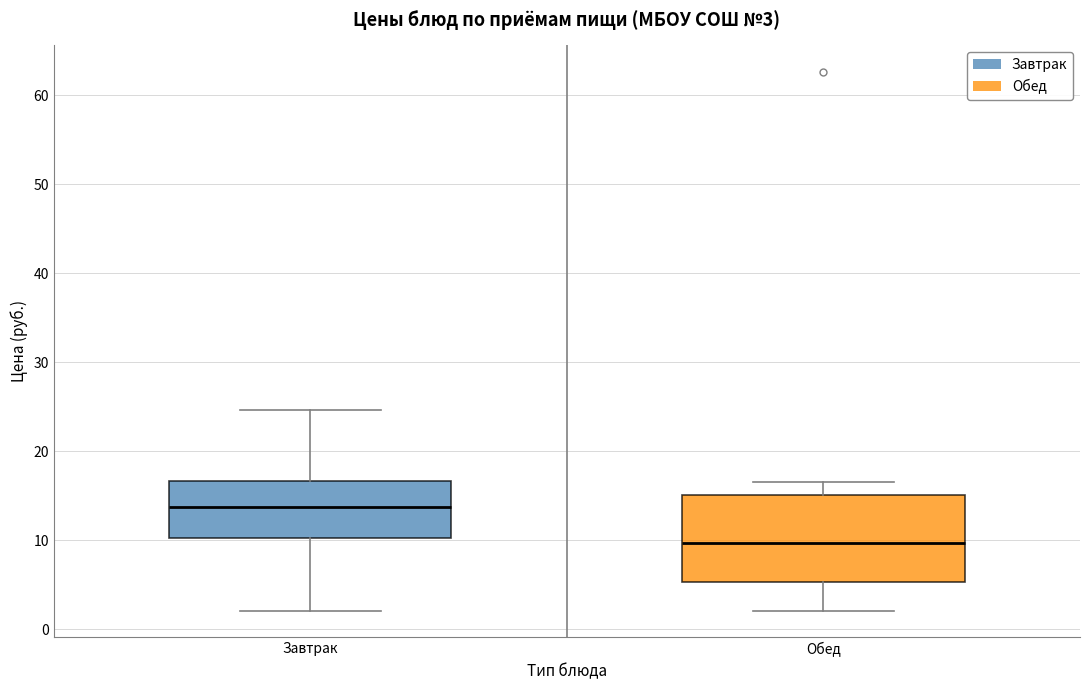

Which box is the tallest, from its lower edge to its upper edge?

Обед